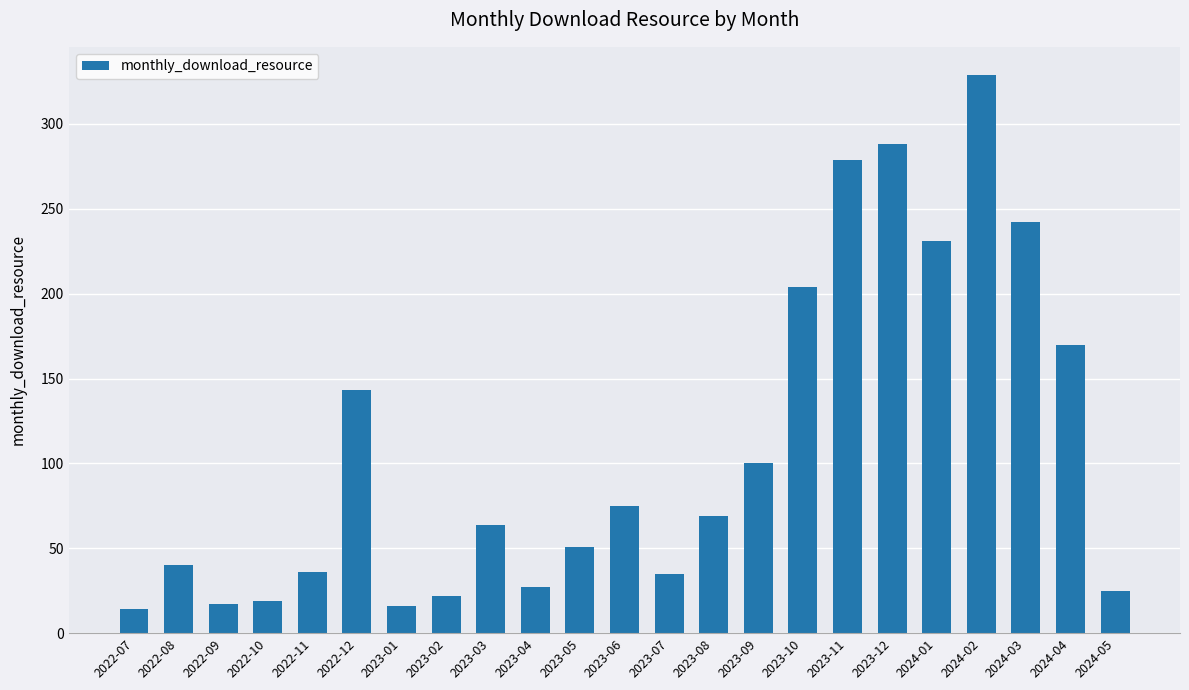

Count the number of categories in the chart.

23